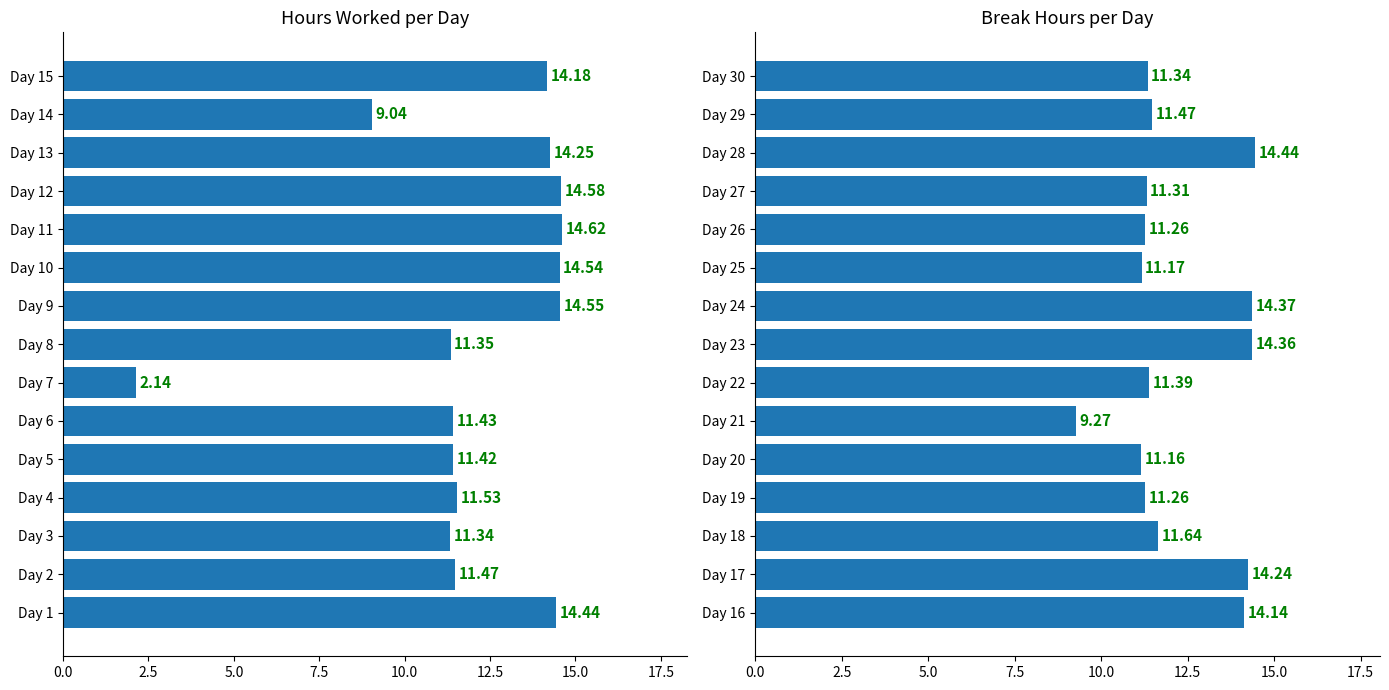

What is the difference between the maximum and minimum values?

5.2